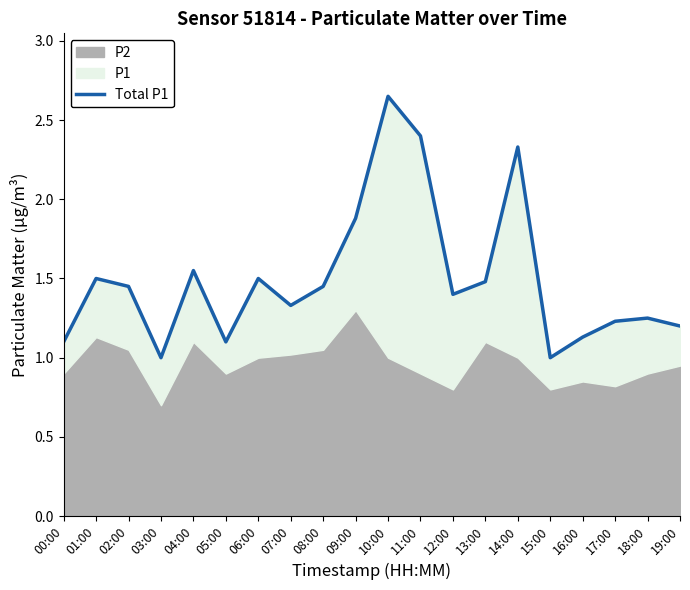

What is the sum of all values?

29.9